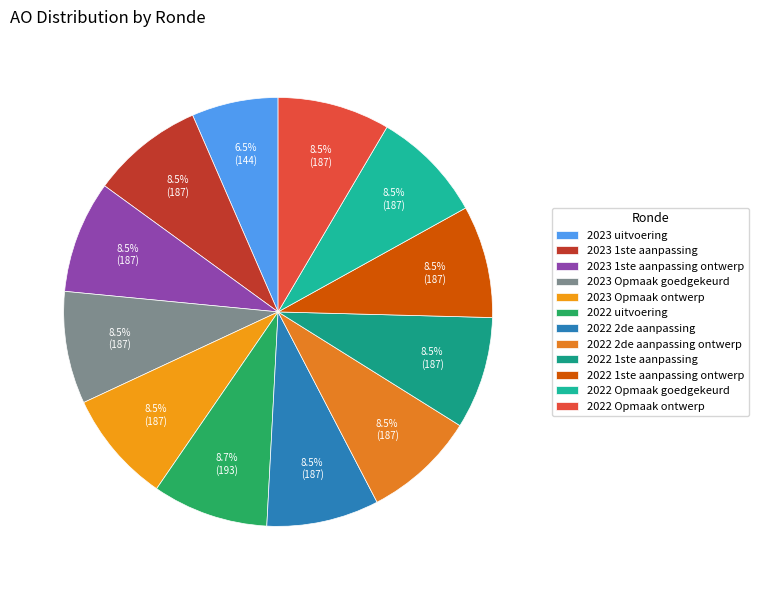

Which category has the smallest portion of the pie?

2023 uitvoering